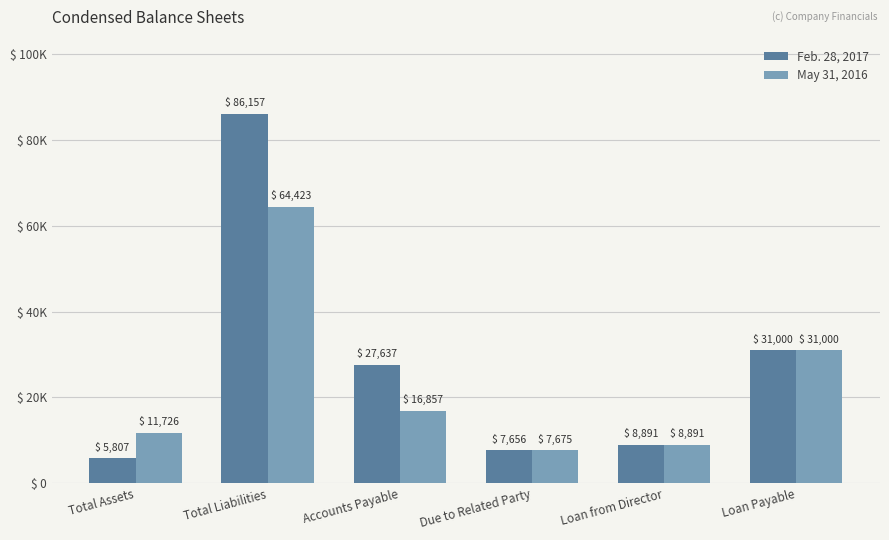

At which label is May 31, 2016 closest to 36049?

Loan Payable